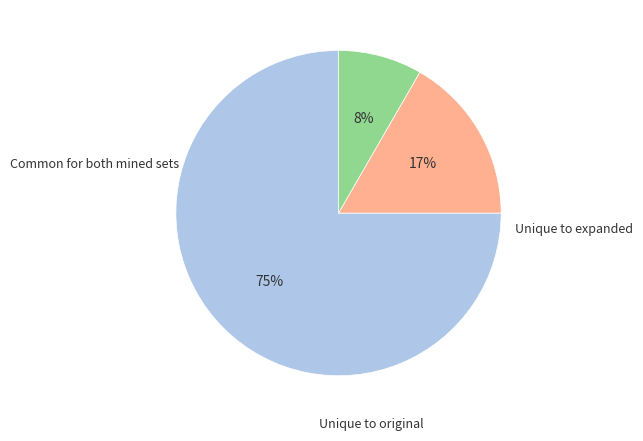

To the nearest percent, what is the average slice percentage?

33%